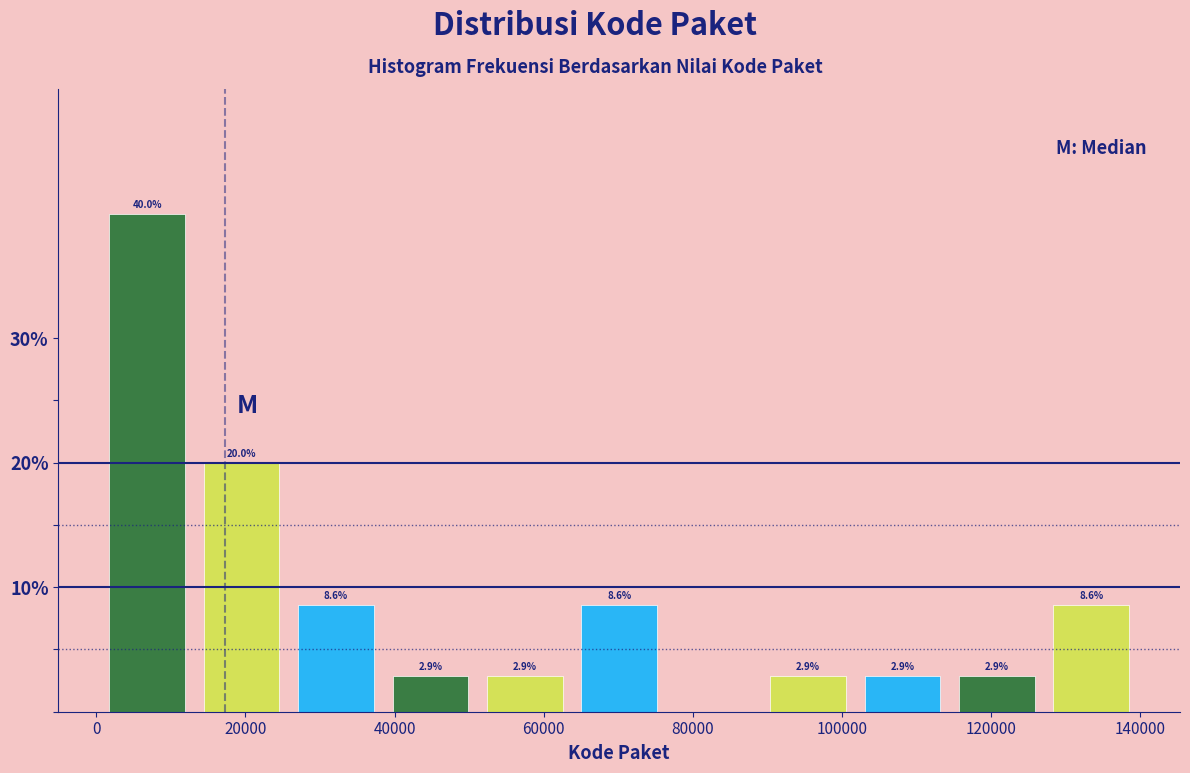

Which range on the x-axis has the tallest bar?

0 to 14000